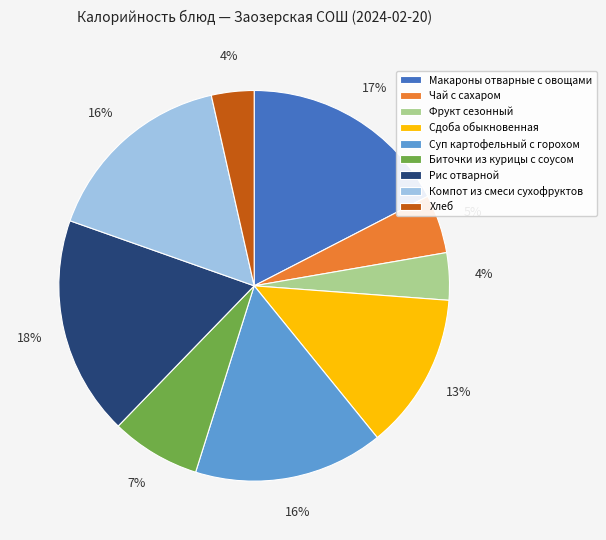

What percentage is the Фрукт сезонный slice, to the nearest percent?

4%